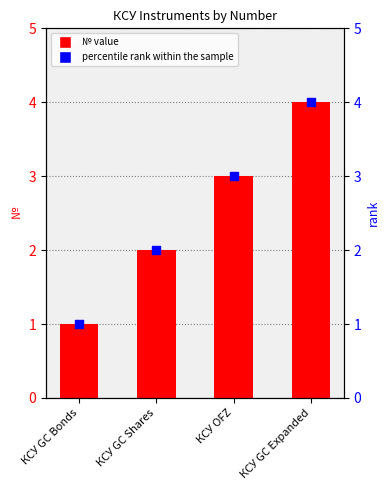

Between КСУ GC Expanded and КСУ GC Shares, which is larger?

КСУ GC Expanded